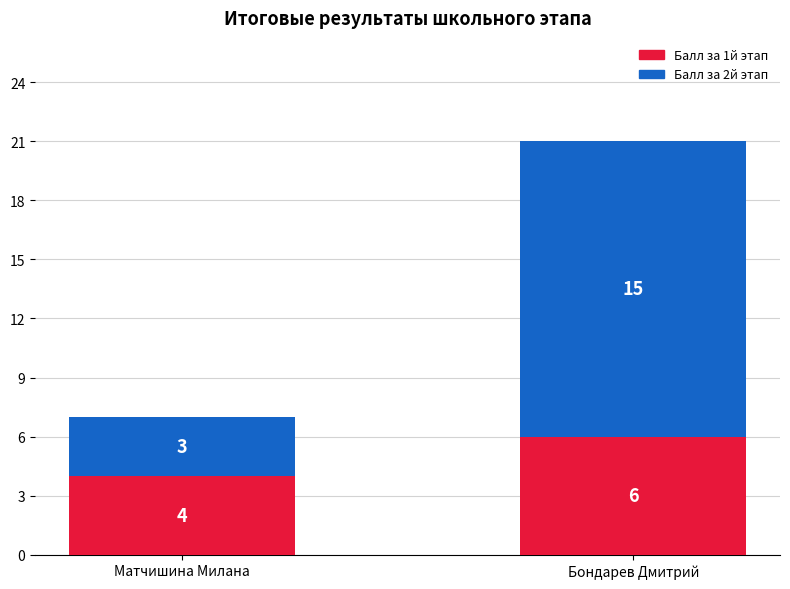

What is the sum of all Балл за 1й этап values?

10